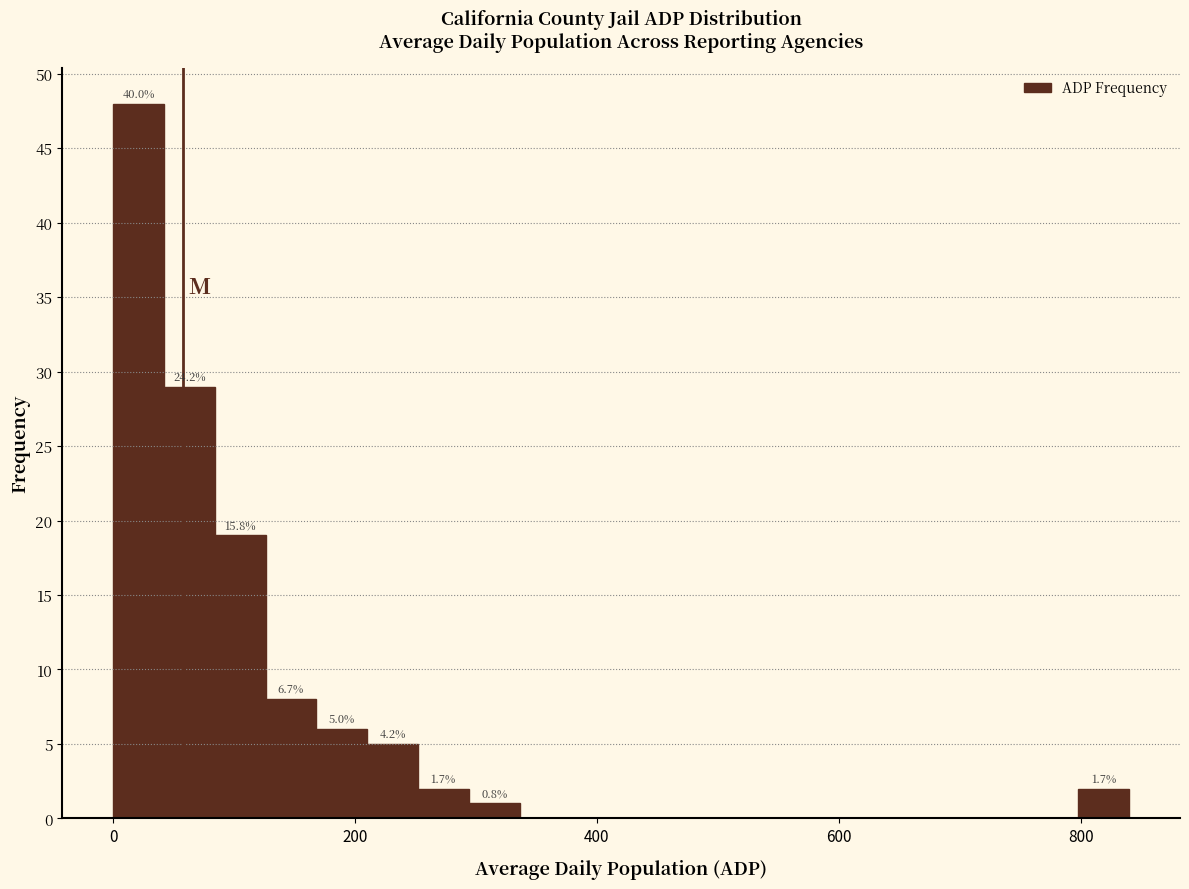

Read against the x-axis, roughly where is the centre of the tallest bar?

20